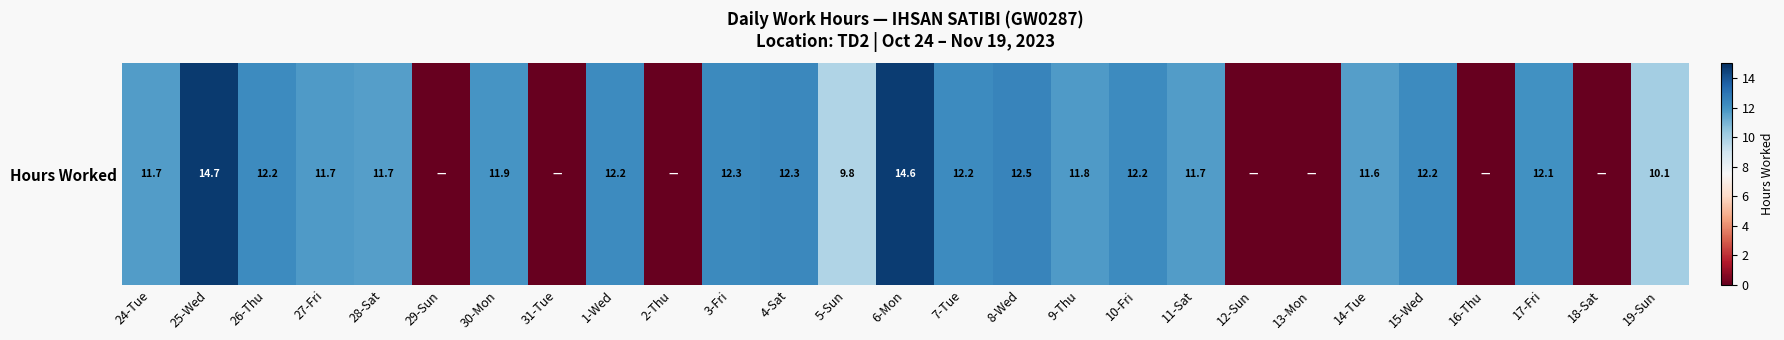

Is it true that the value at 18-Sat is 0.0?

True